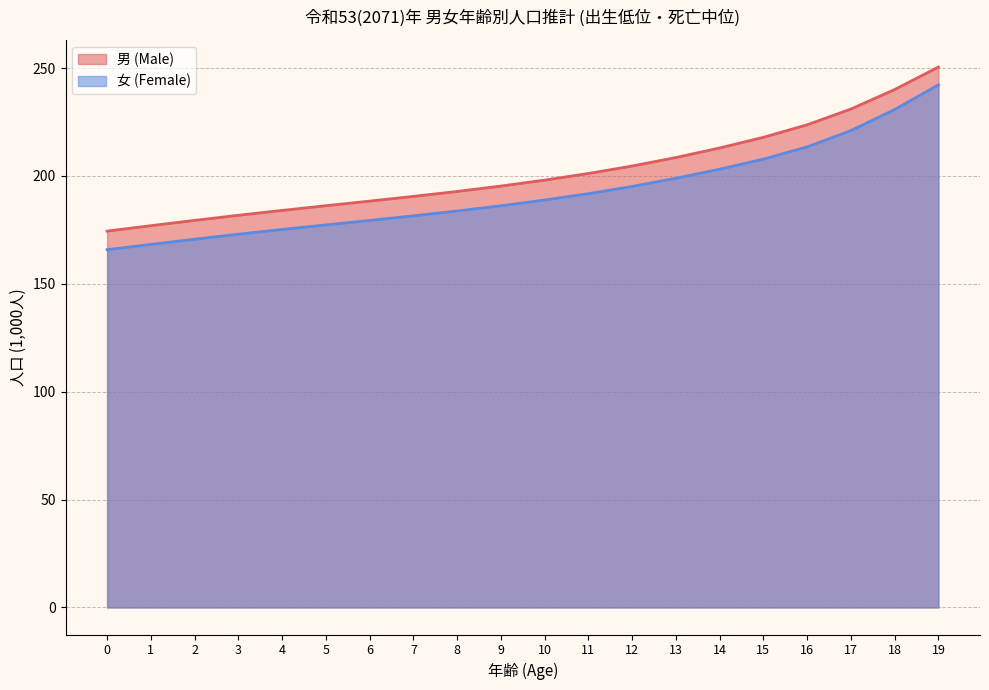

At how many categories does at least one series exceed 247?

1